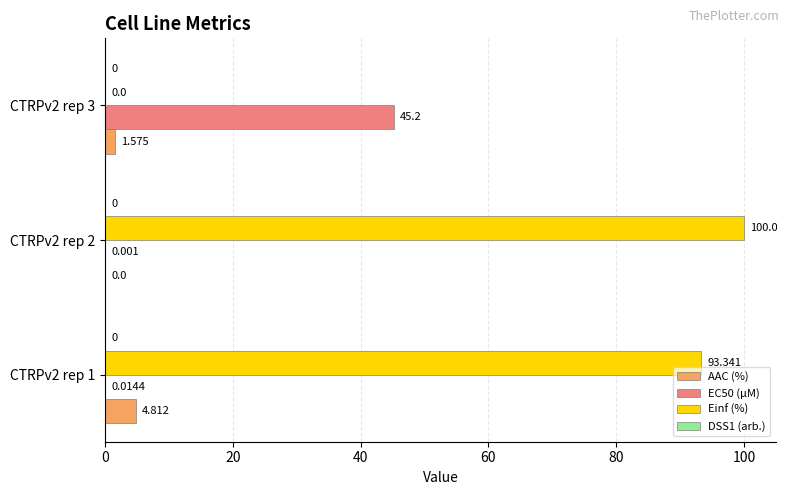

Is the value of AAC (%) at CTRPv2 rep 1 greater than the value of Einf (%) at CTRPv2 rep 1?

No